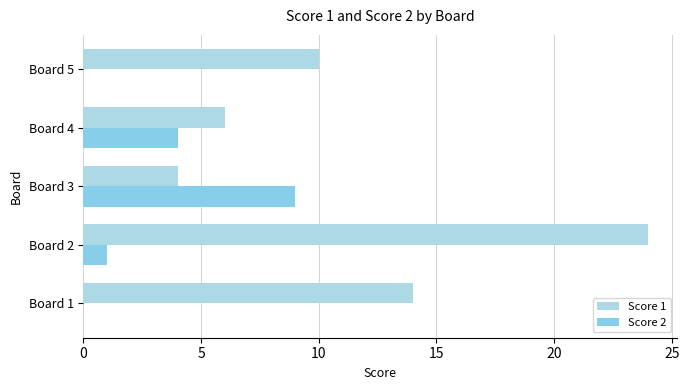

What is the difference between the maximum and second lowest values in the Score 1 series?

18